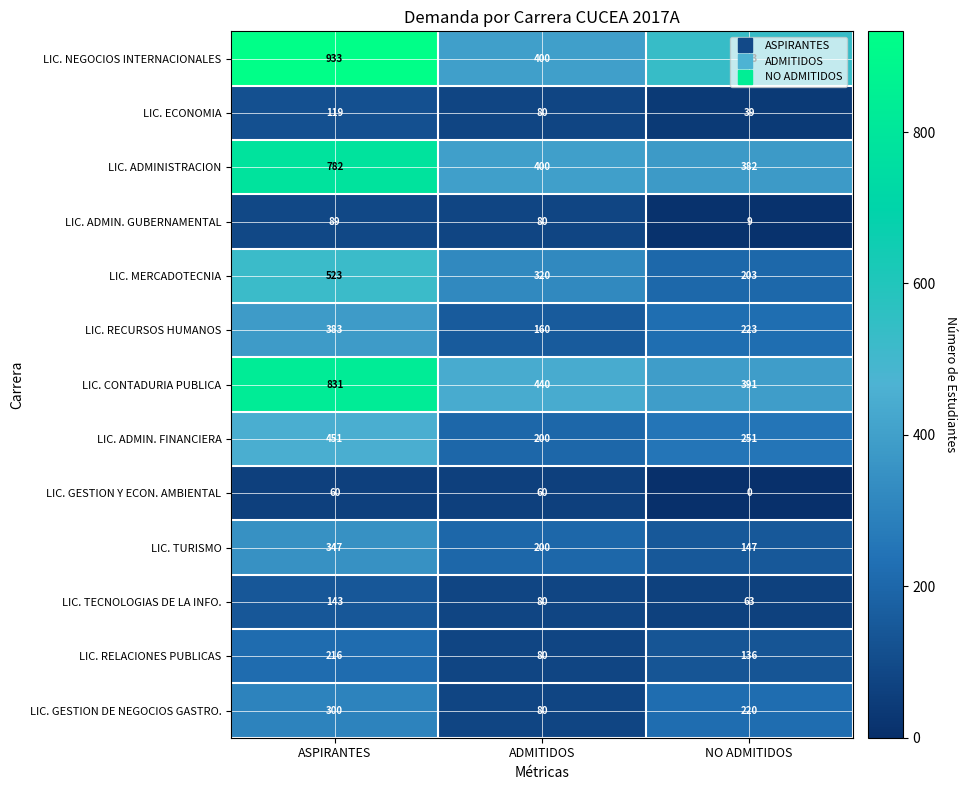

Which series has the widest spread of values?

LIC. NEGOCIOS INTERNACIONALES